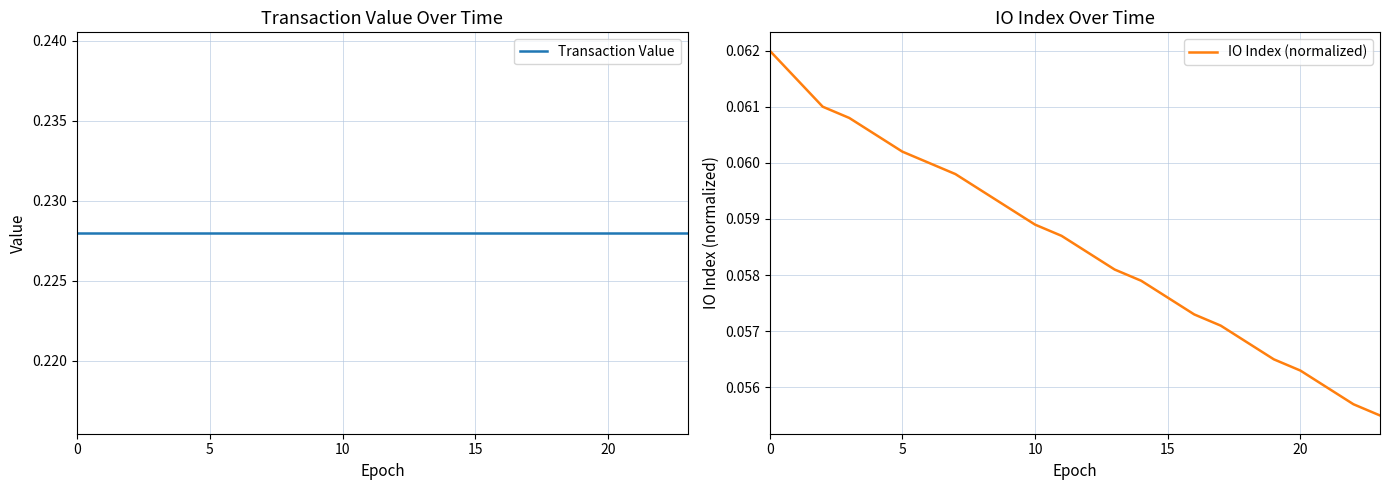

List the series in order of their overall mean, lowest first.

IO Index (normalized), Transaction Value